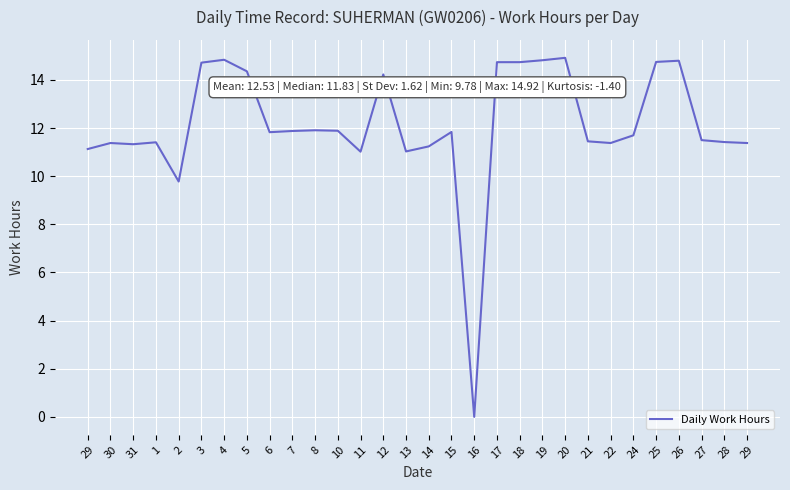

How many positive values are there?

29